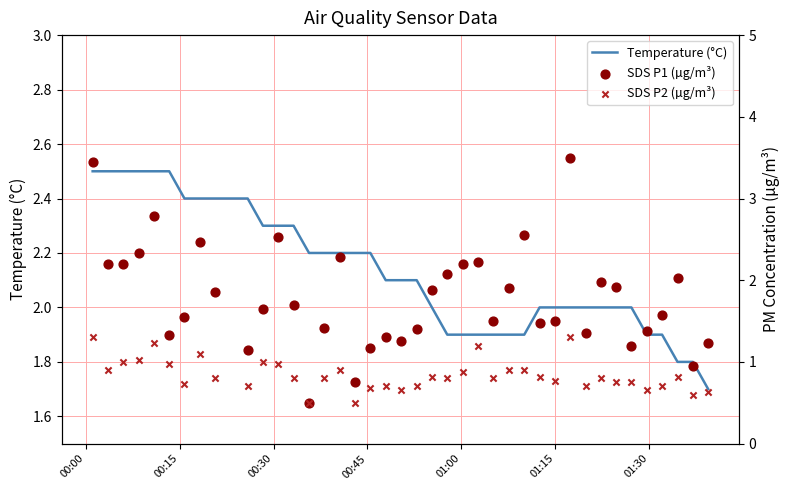

Which series reaches the minimum Y coordinate?

SDS P1 (µg/m³)